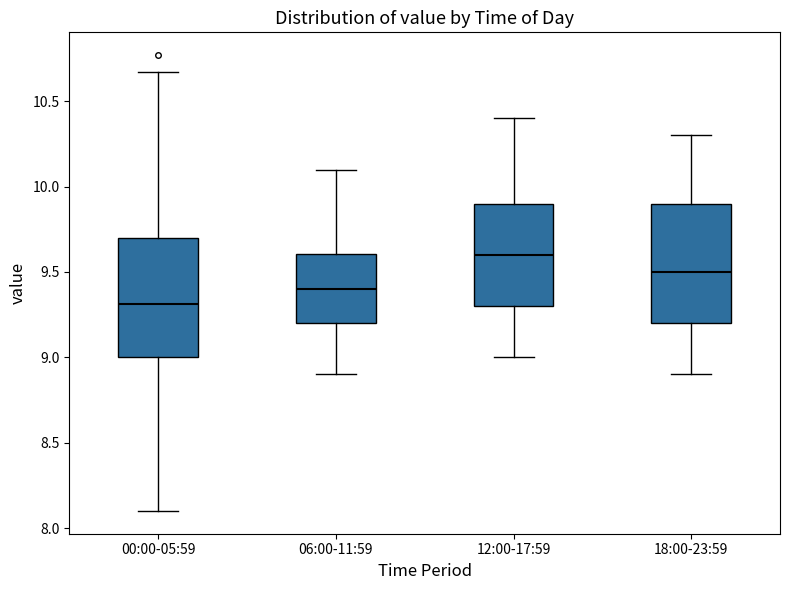

Which box has the lowest median line?

00:00-05:59